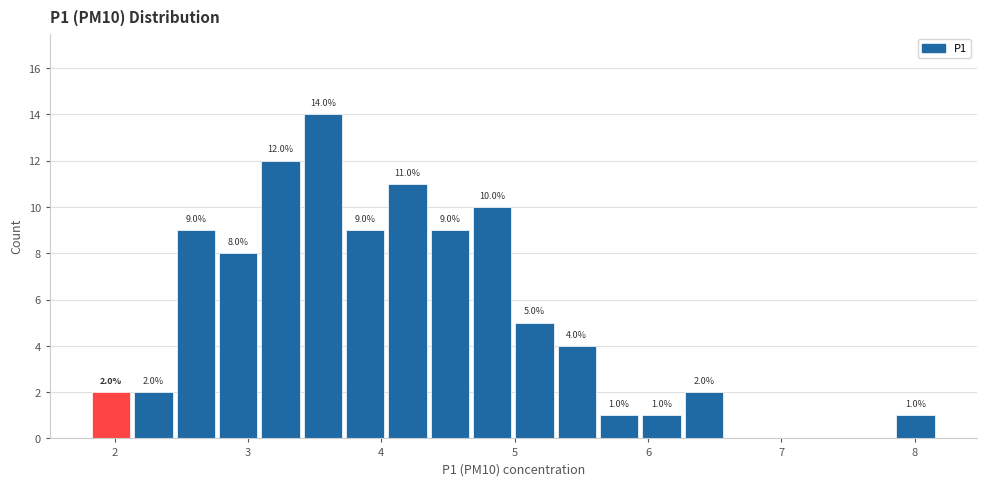

Around what value on the x-axis is the tallest bar? Give the approximate position of its centre, as read against the axis.

3.6